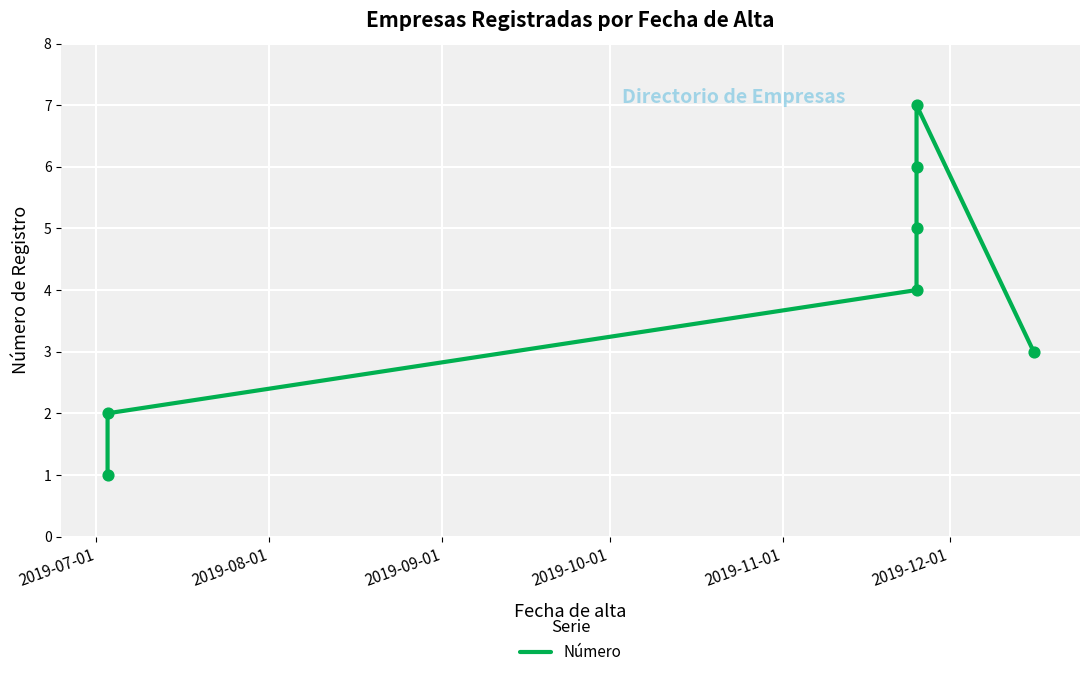

What is the ratio of the value at 2019-12-01 to the value at 2019-07-01?

7.0